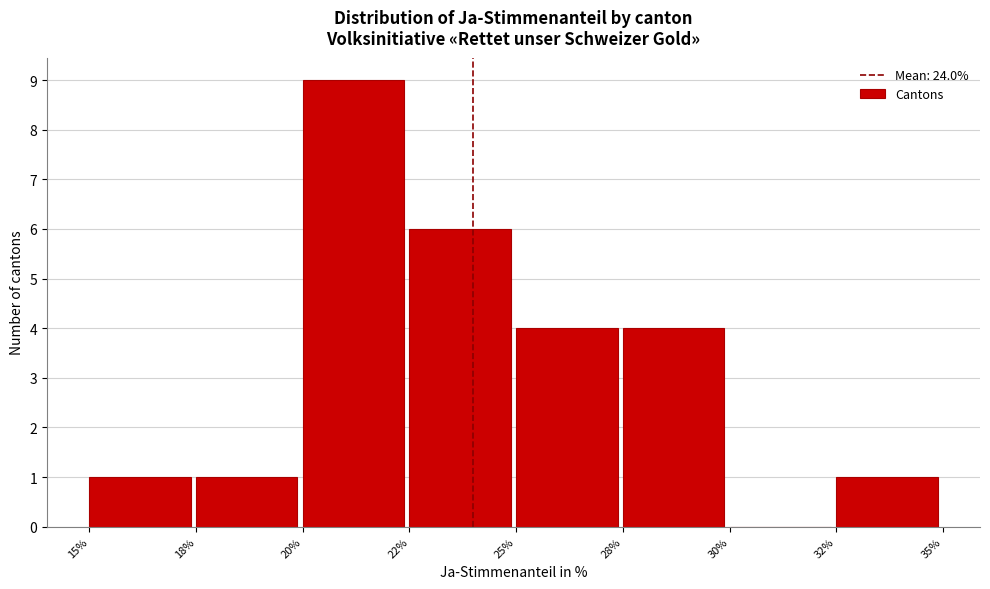

Reading left to right, list all the values displayed in this chart.

15%=1	18%=1	20%=9	22%=6	25%=4	28%=4	30%=0	32%=1